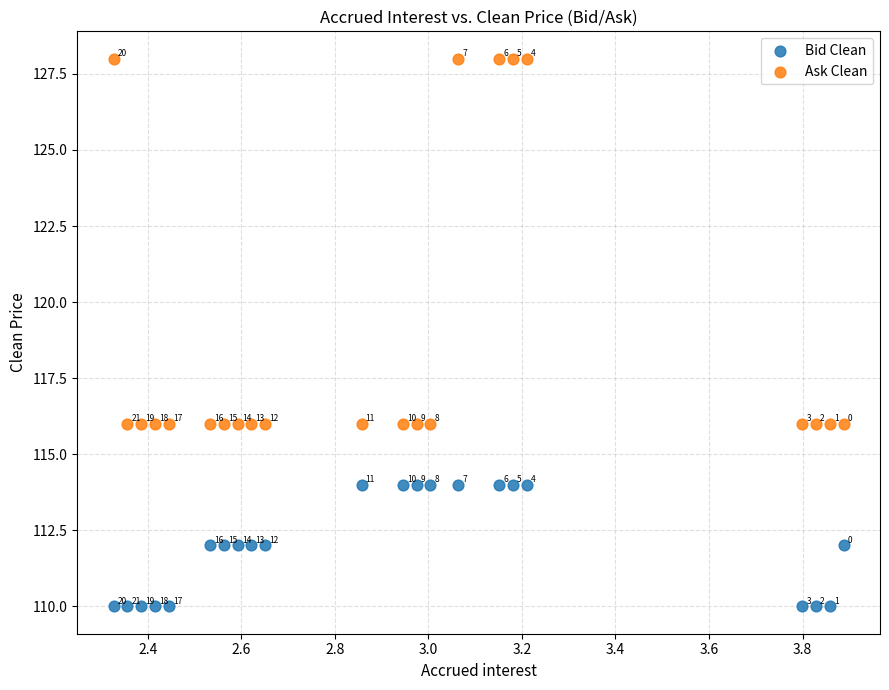

What are all the series names shown in the legend?

Bid Clean, Ask Clean